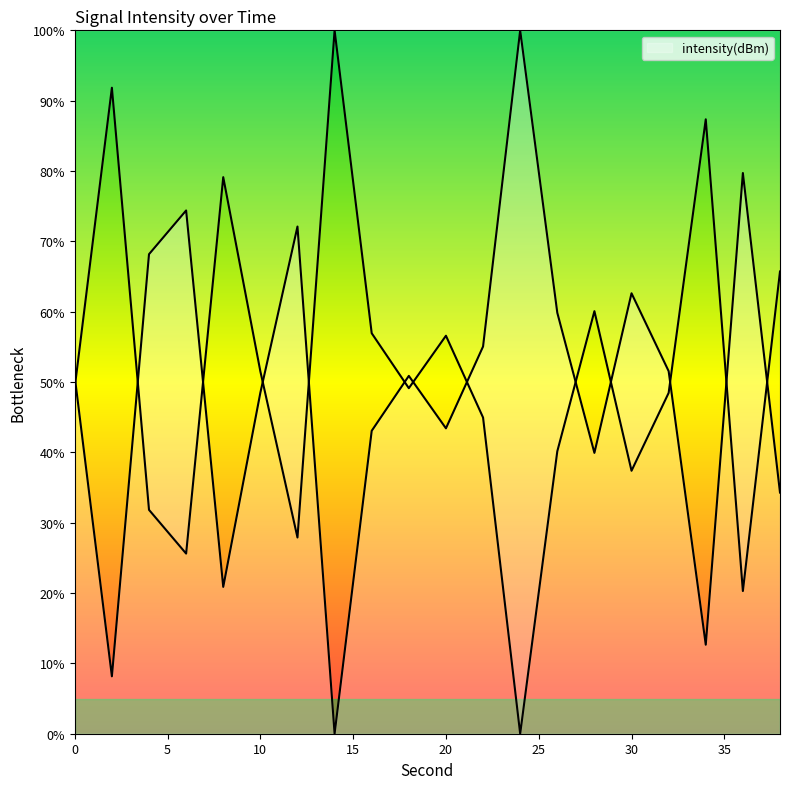

How many positive values are there?

19